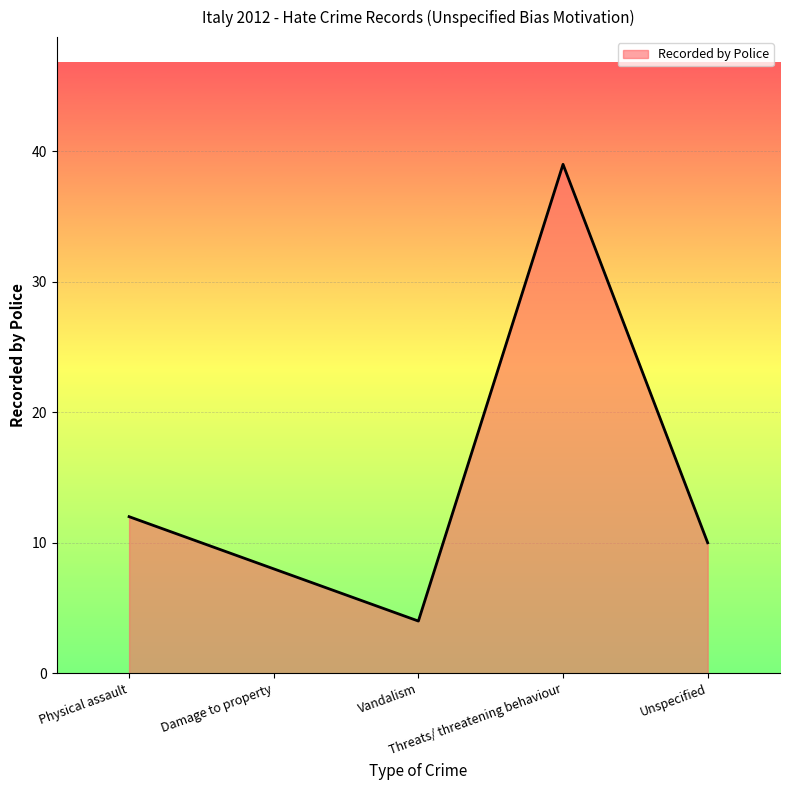

Reading left to right, extract all data points from this chart.

Physical assault=12	Damage to property=8	Vandalism=4	Threats/ threatening behaviour=39	Unspecified=10